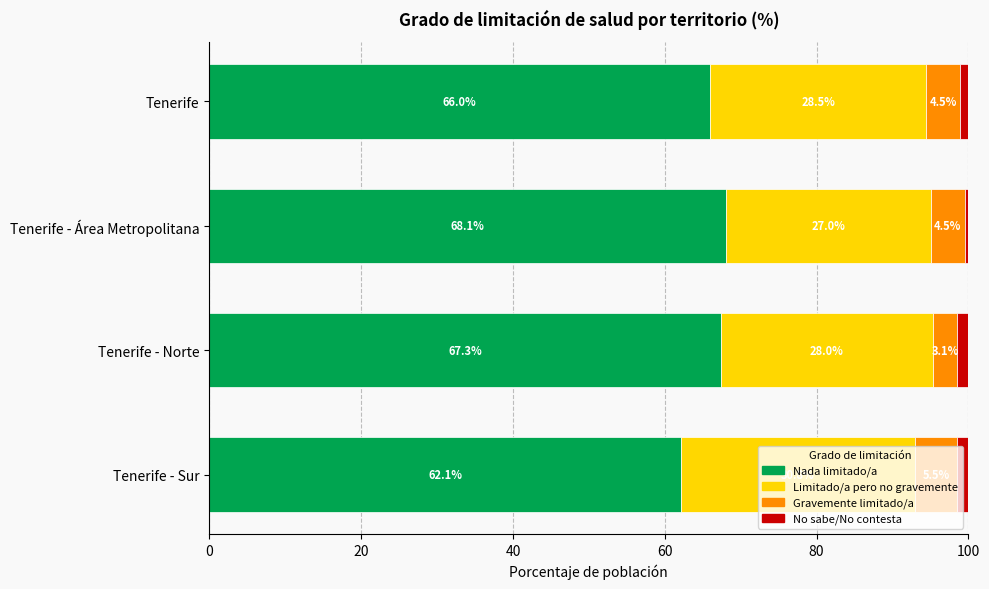

At which label is Nada limitado/a closest to 65?

Tenerife